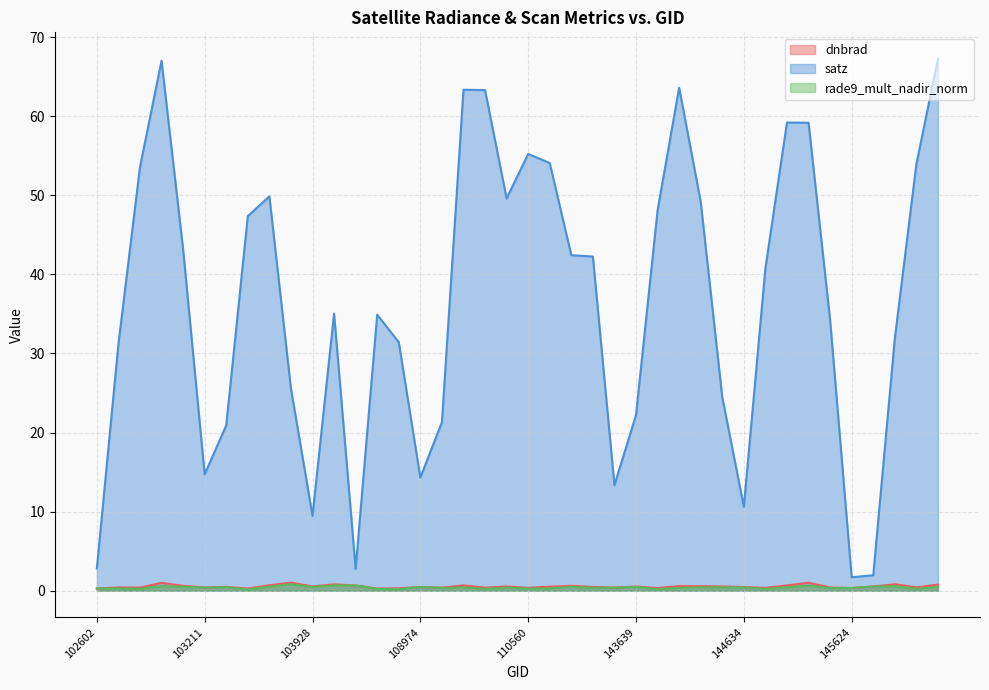

What are all the series names shown in the legend?

dnbrad, satz, rade9_mult_nadir_norm